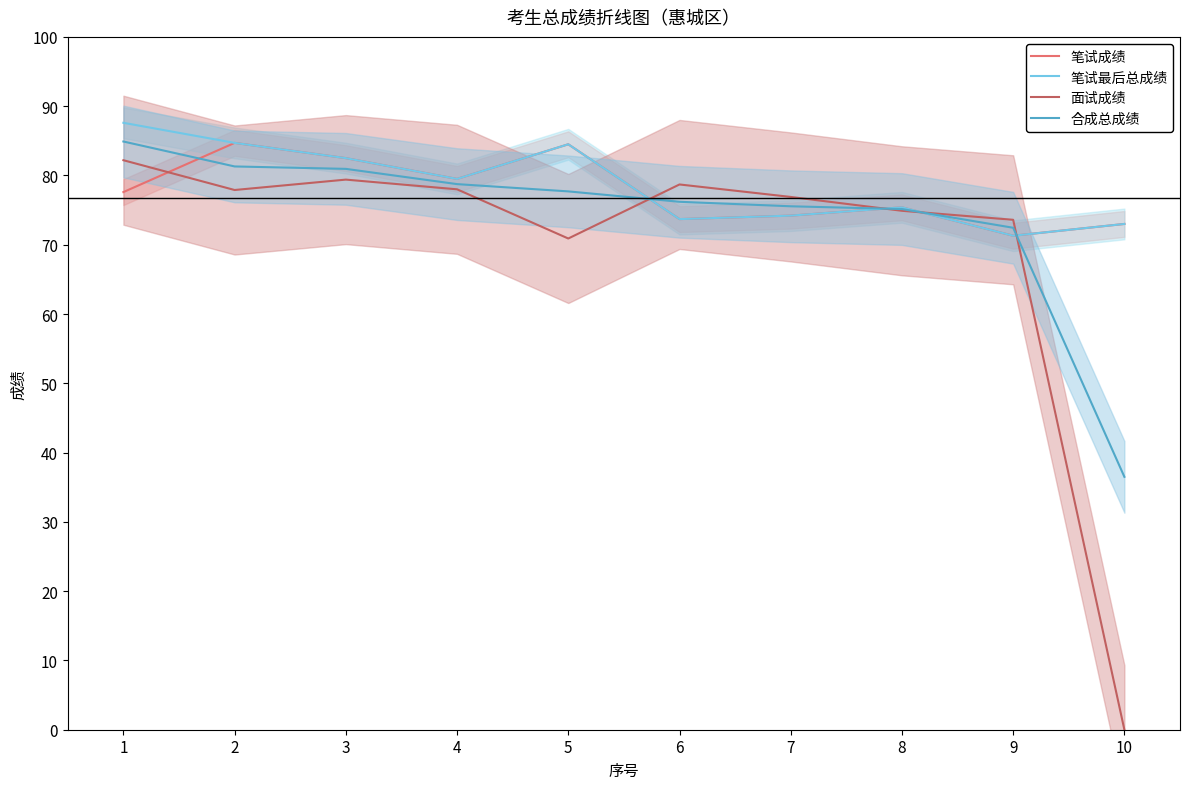

The 面试成绩 series shows 45.3 at 10. True or false?

False